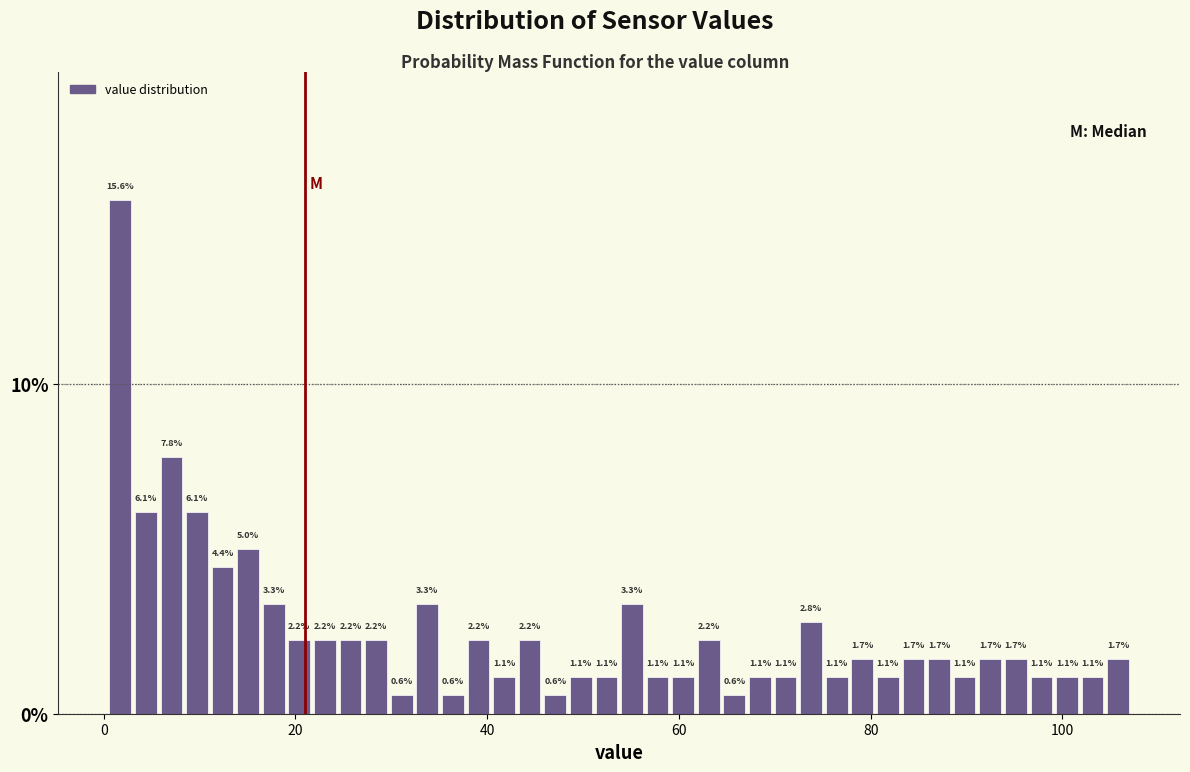

Read against the x-axis, roughly where is the centre of the tallest bar?

2